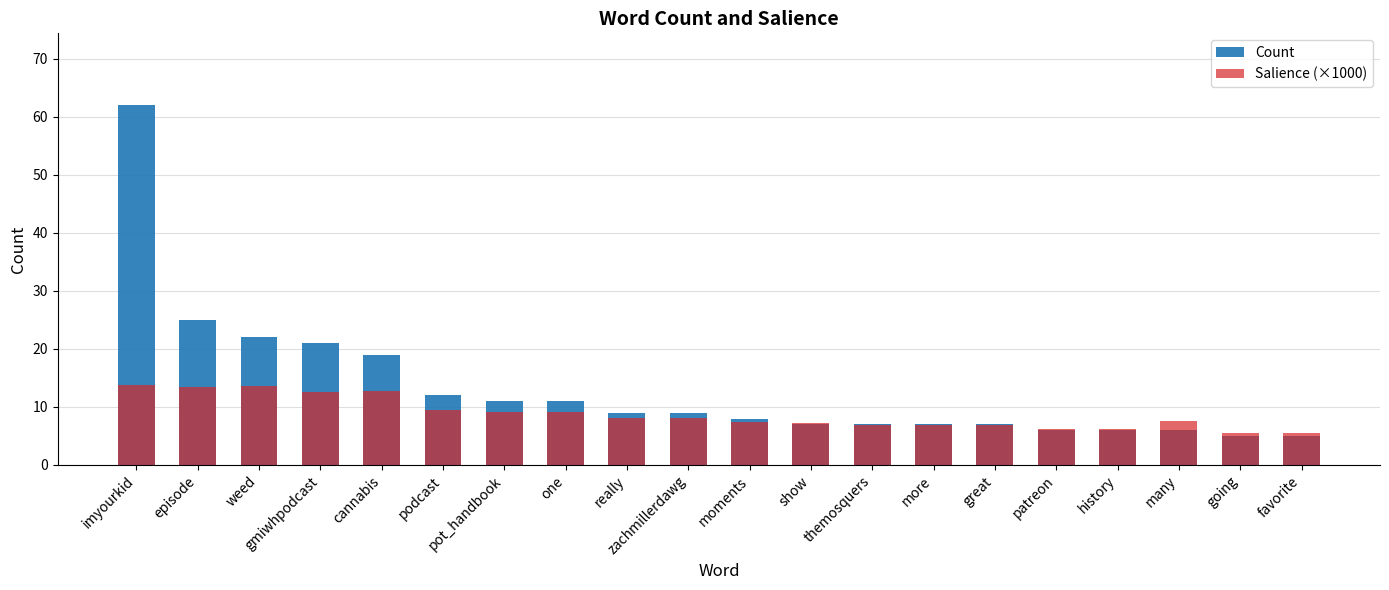

What is the spread (max minus min) of values at cannabis?

6.2